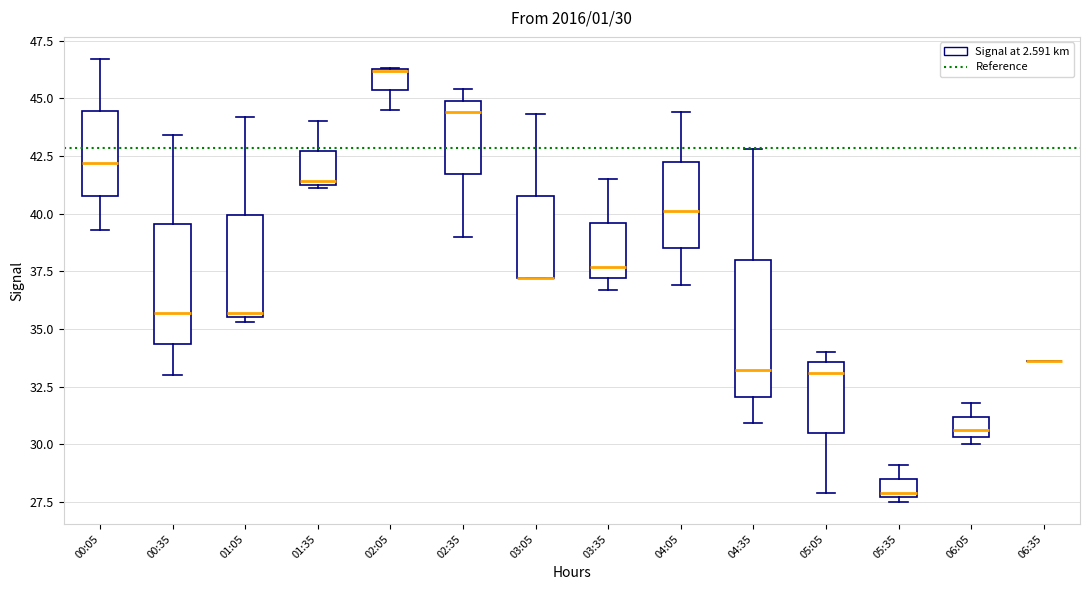

Comparing the boxes themselves (not the whiskers), which one is the tallest?

04:35